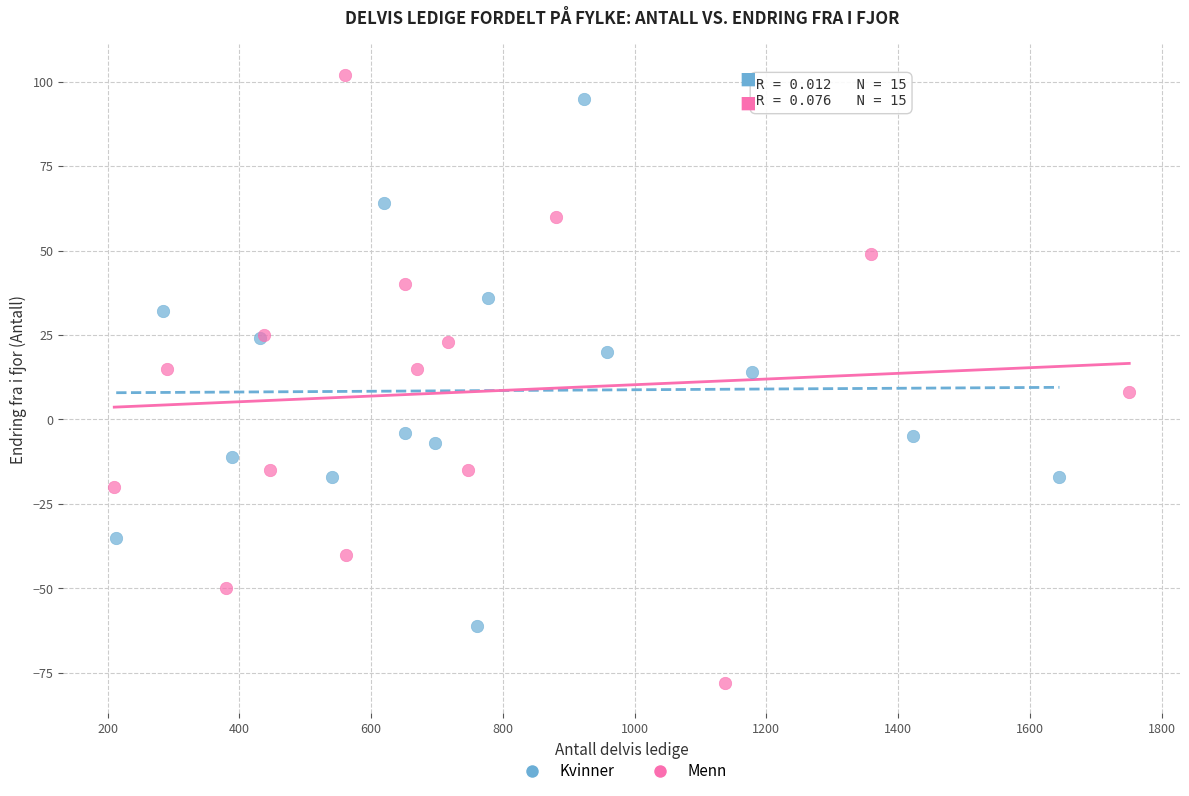

Which series has the largest Y range (max minus min)?

Menn